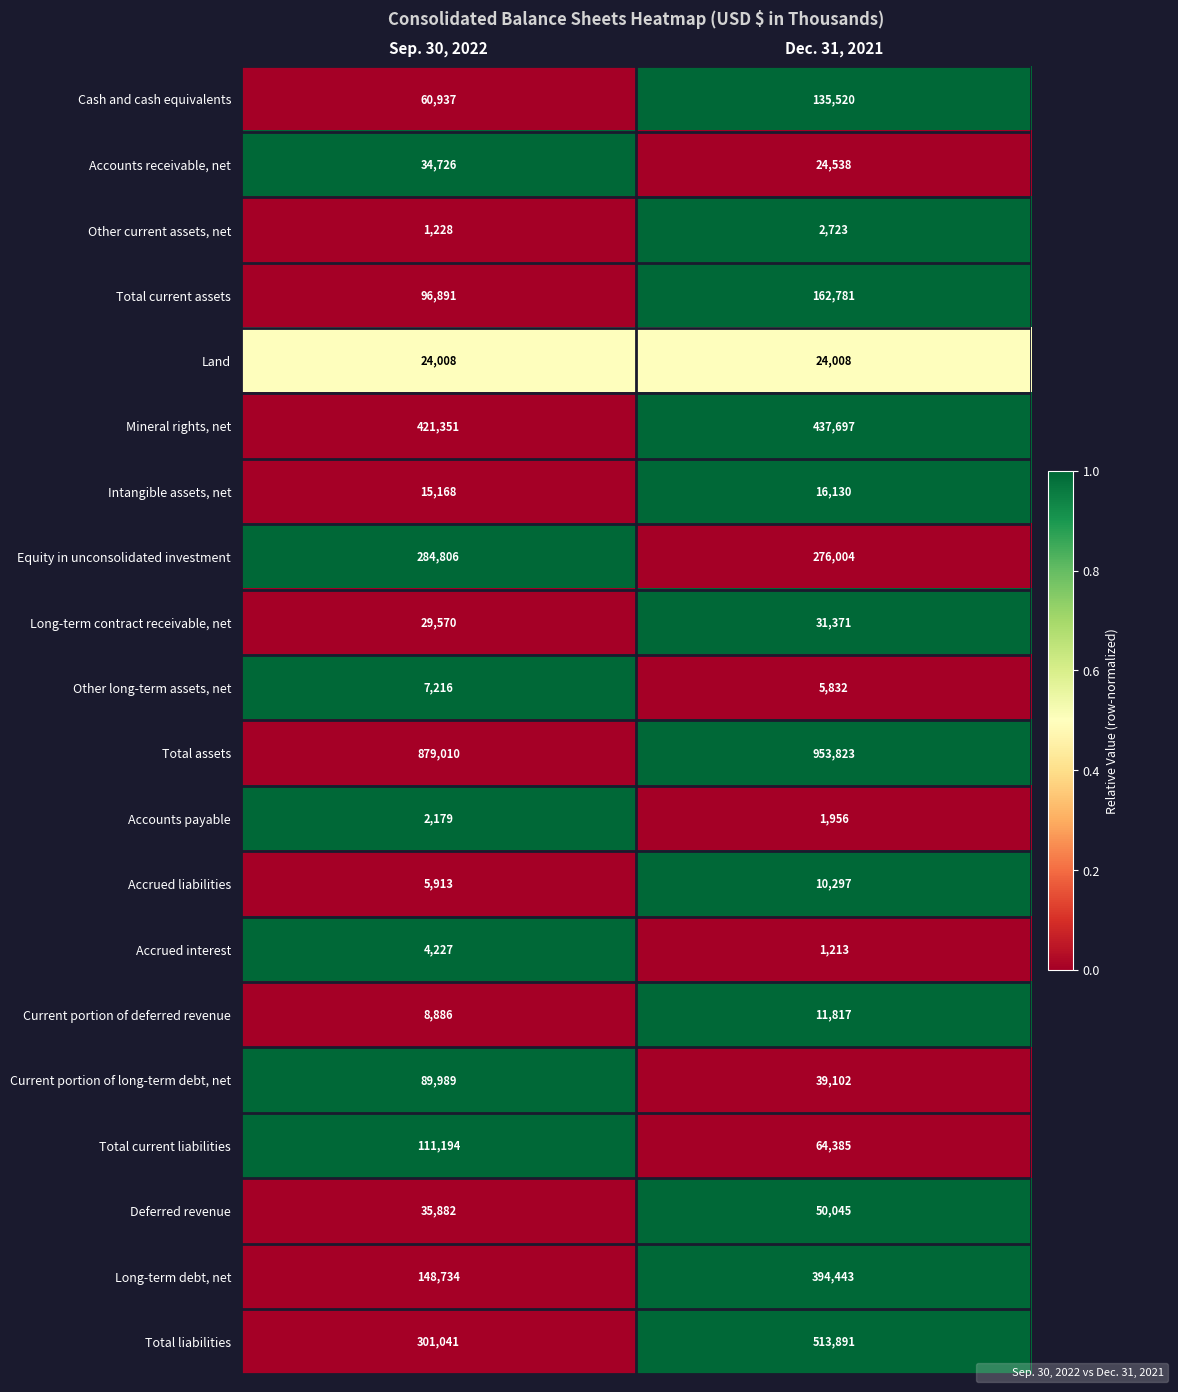

Where is Current portion of deferred revenue nearest to the value 10351?

Sep. 30, 2022